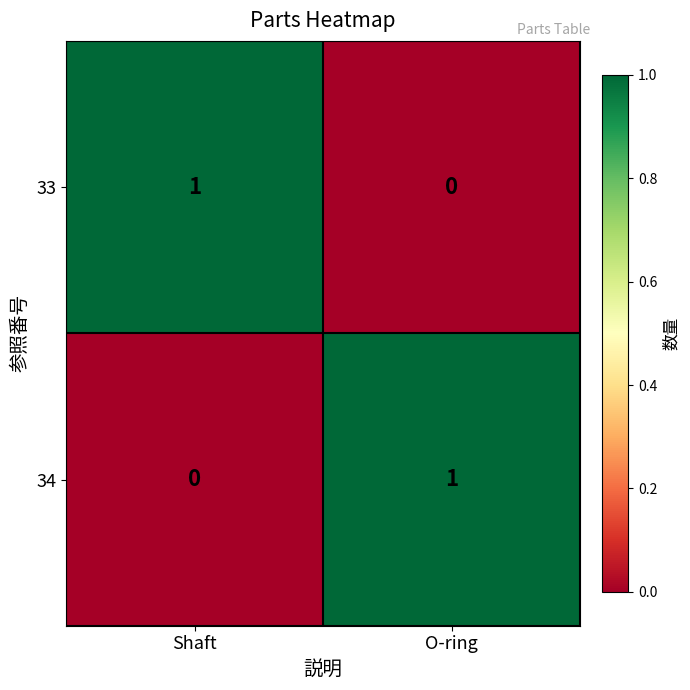

Reading left to right, what are all the values shown in this chart?

33: 1	0
34: 0	1